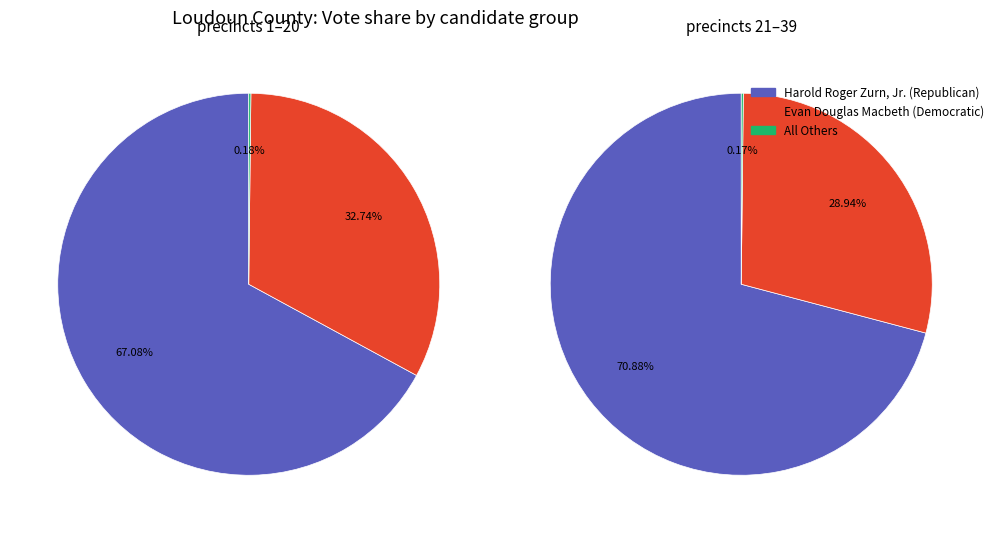

Rank the series by their average value, from lowest to highest.

All Others, Evan Douglas Macbeth, Harold Roger Zurn, Jr.